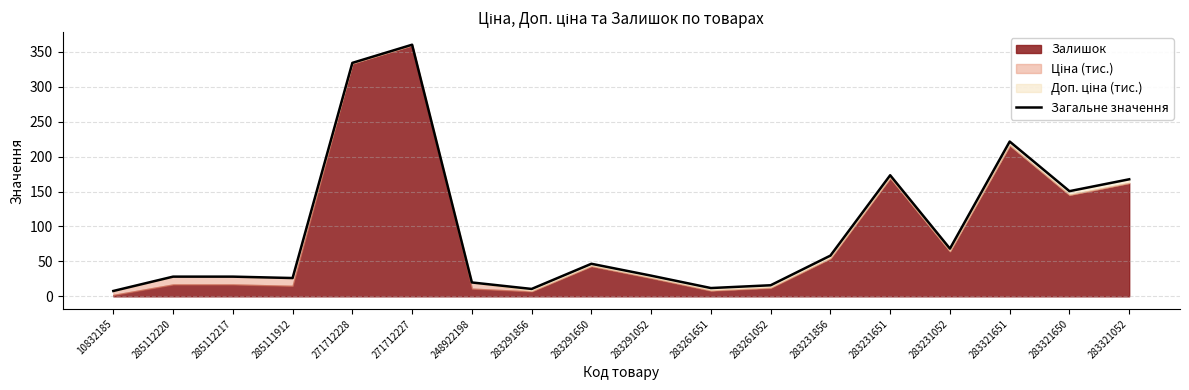

What is the label of the 2nd point from the left?

285112220